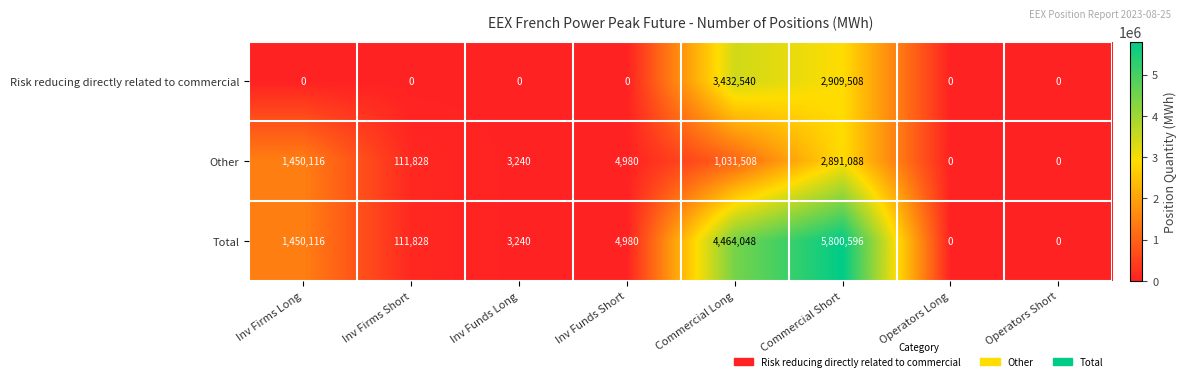

True or false: Total has a value of 111828 at Inv Firms Short.

True